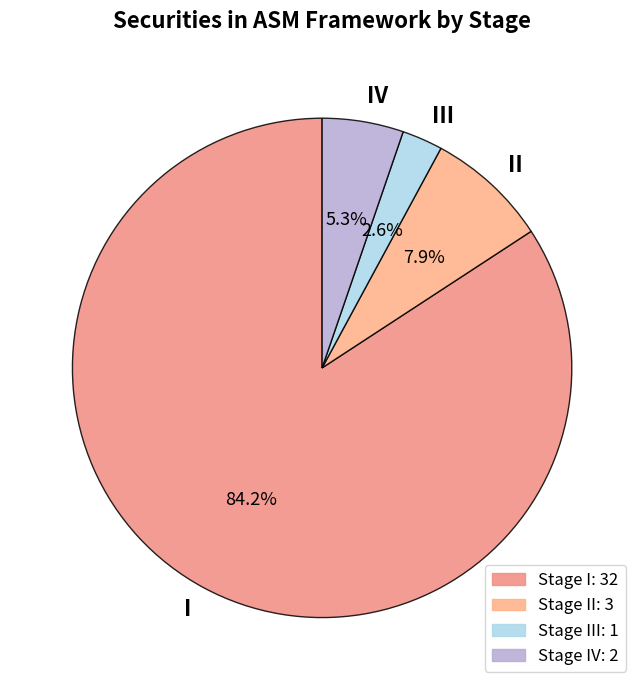

How many segments does this pie chart have?

4